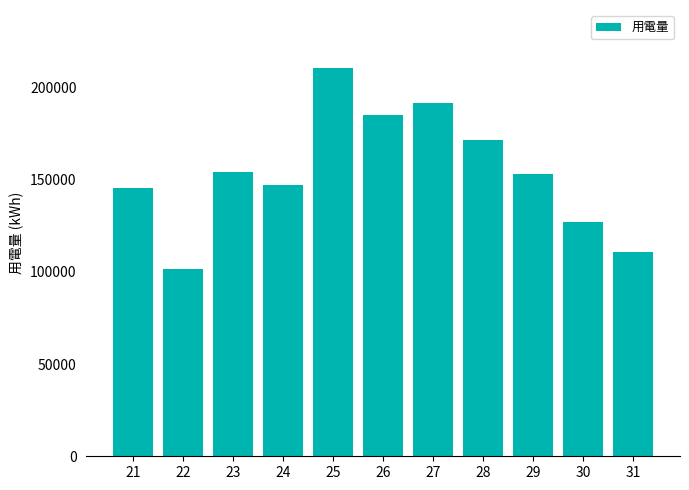

What is the greatest value displayed?

210479.7